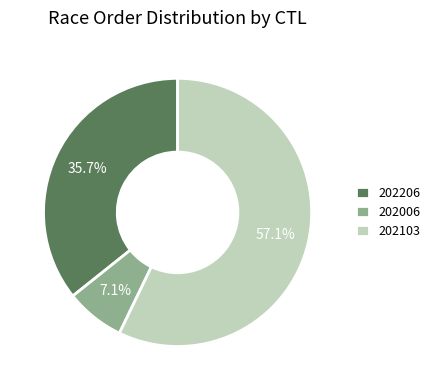

What is the largest slice in the pie chart?

202103